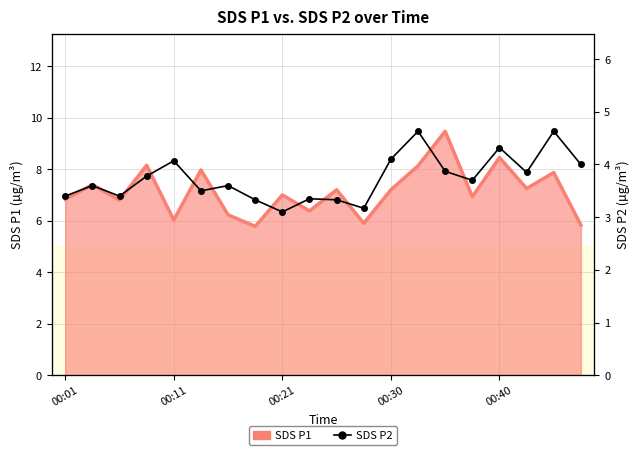

True or false: SDS P1 has a value of 3.8 at 18.

False